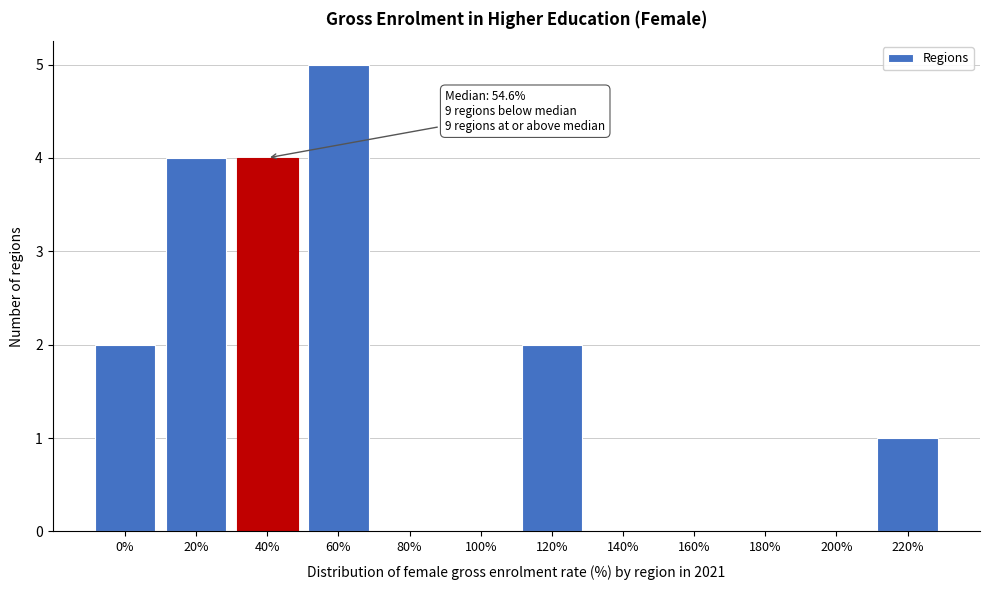

Reading left to right, what are all the values shown in this chart?

0%=2	20%=4	40%=4	60%=5	80%=0	100%=0	120%=2	140%=0	160%=0	180%=0	200%=0	220%=1